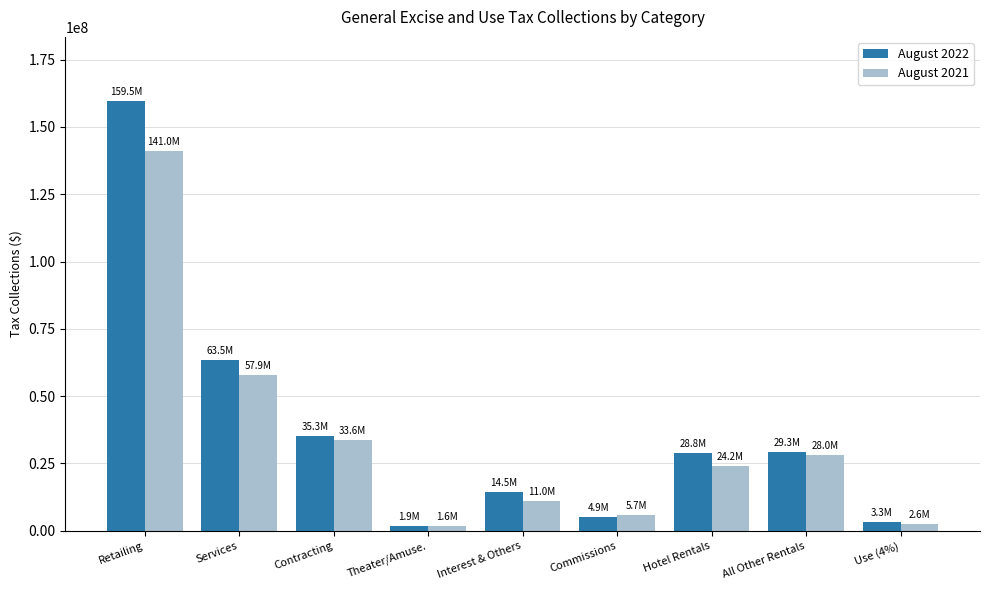

What is the maximum value shown in the chart?

159532754